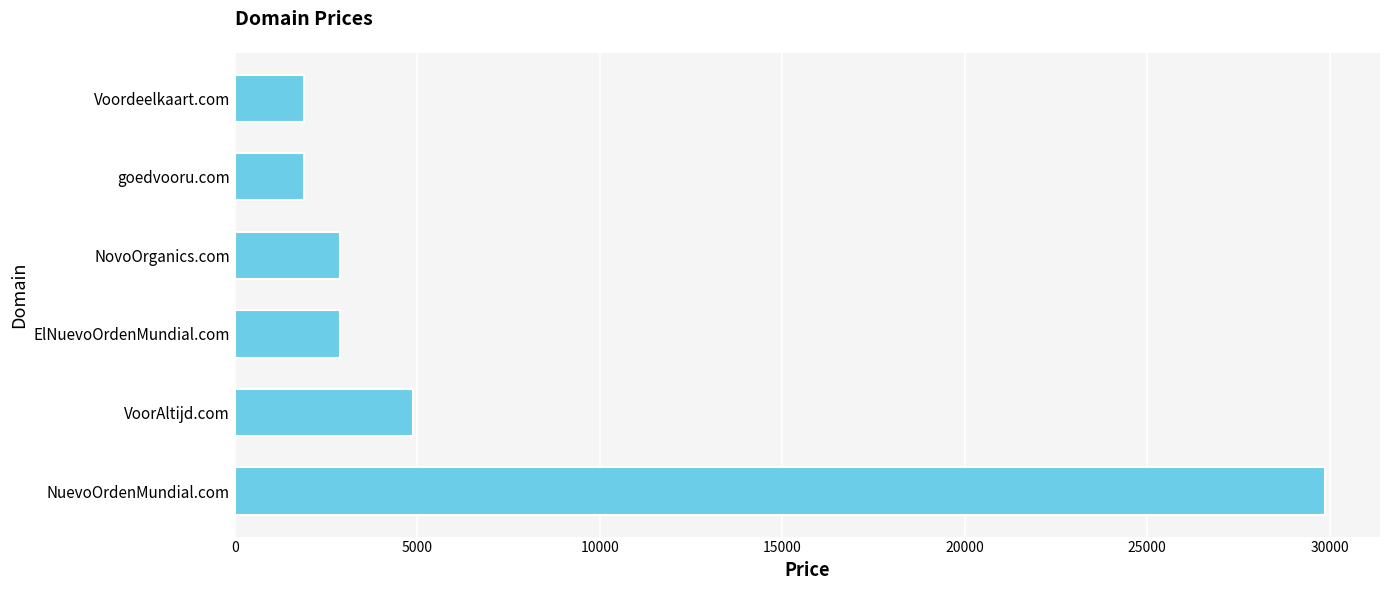

Approximately how many times larger is the value at VoorAltijd.com compared to Voordeelkaart.com?

2.6